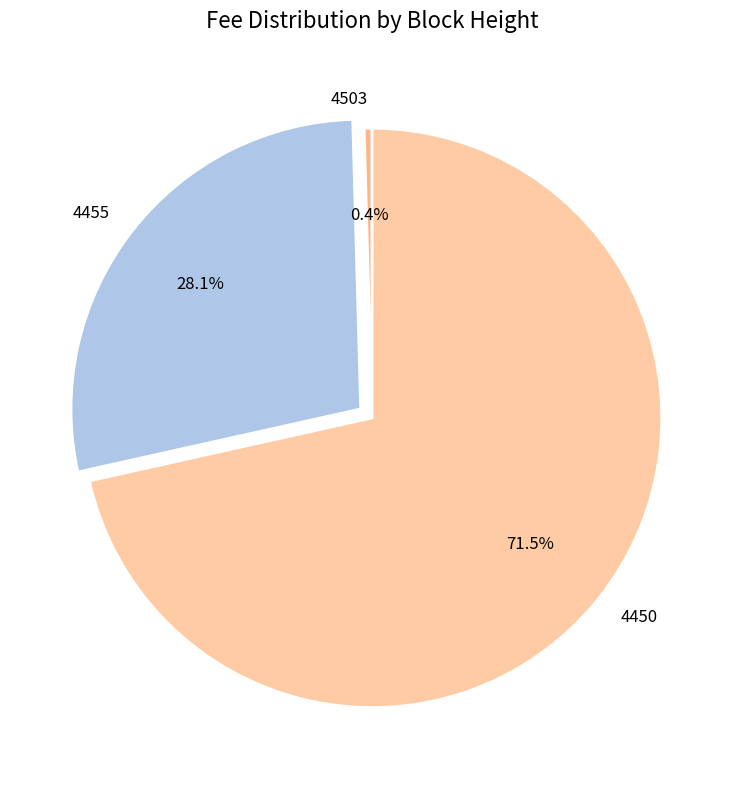

How many segments does this pie chart have?

3